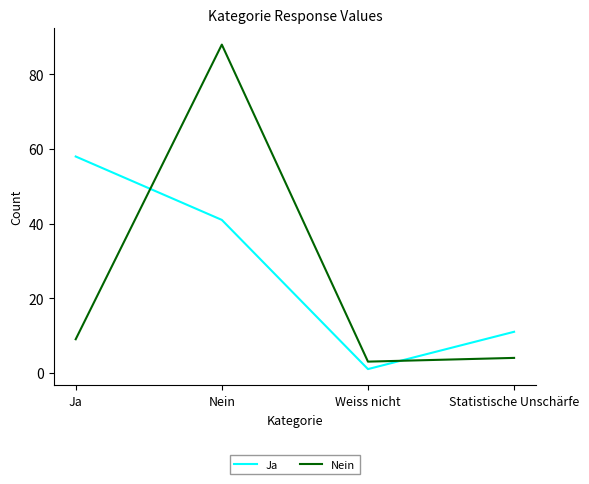

How many interior local valleys does the Ja series have?

1